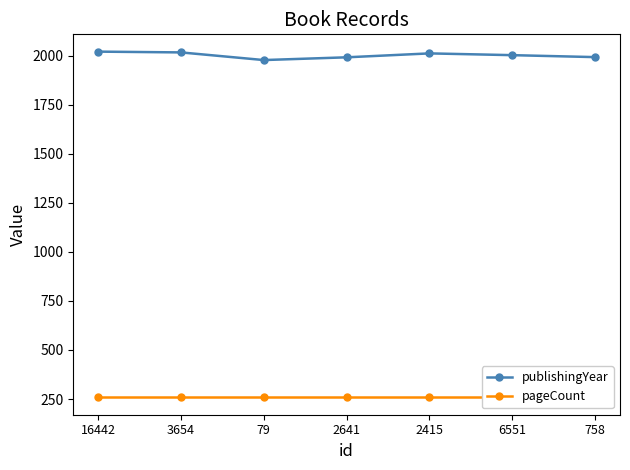

How many interior local valleys does the publishingYear series have?

1